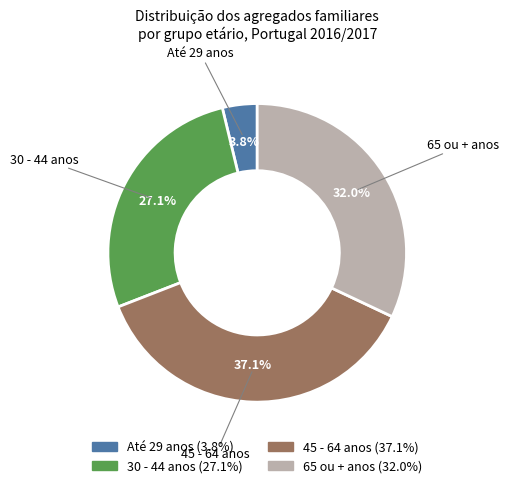

To the nearest percent, what portion does 30 - 44 anos represent?

27%